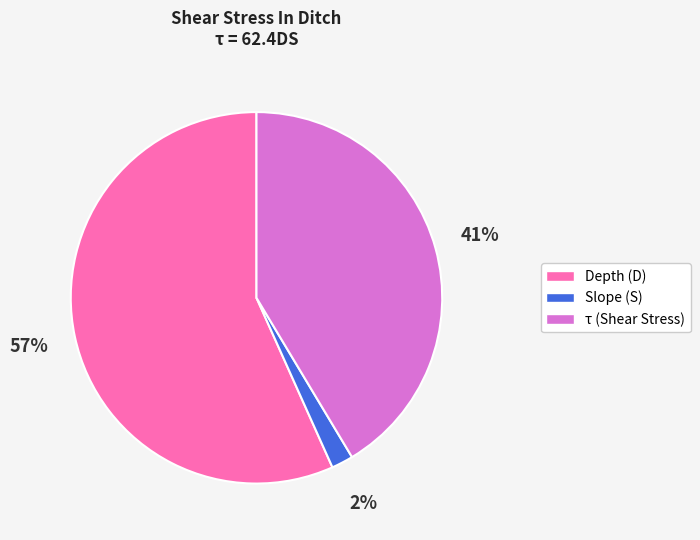

True or false: Depth (D) accounts for 45% of the total.

False